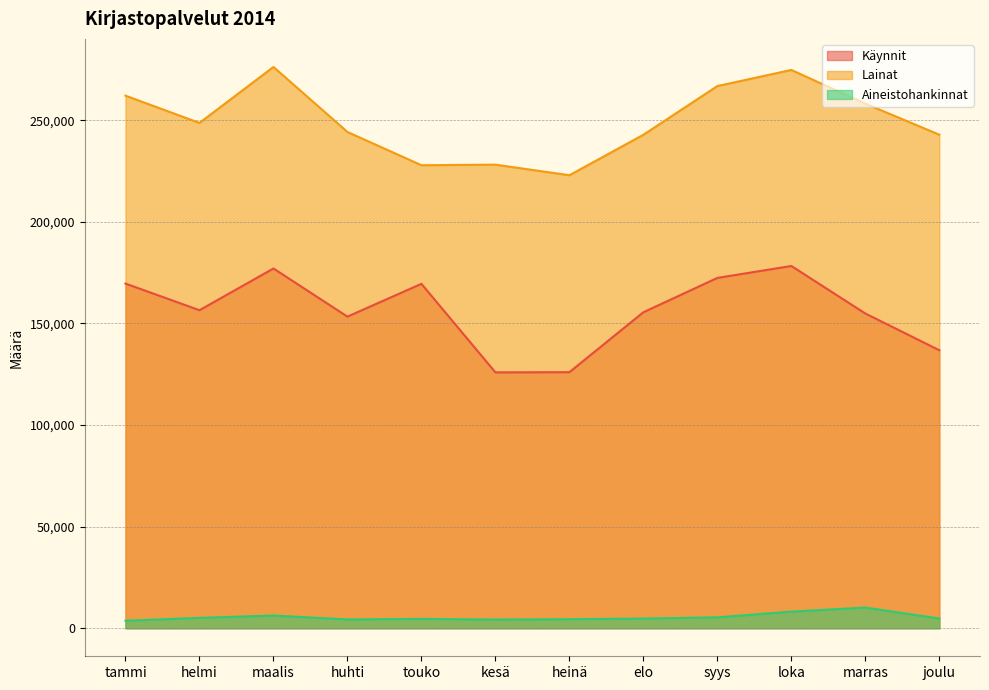

Is the value of Lainat at elo greater than the value of Käynnit at kesä?

Yes